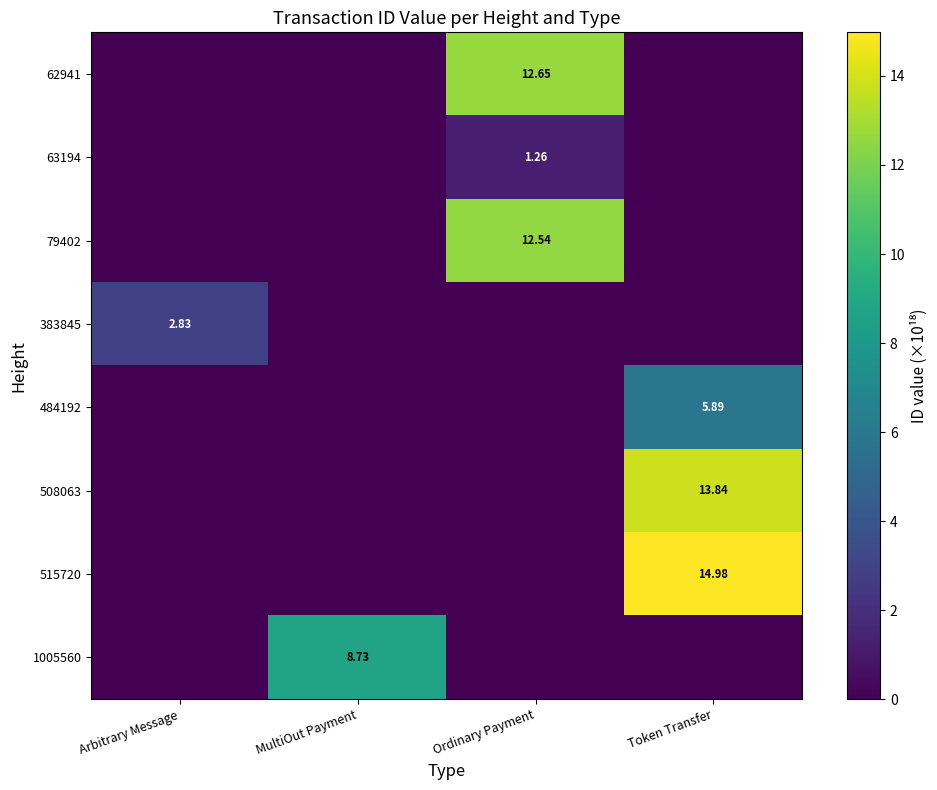

Is the value of 62941 at Ordinary Payment greater than the value of 79402 at Ordinary Payment?

Yes